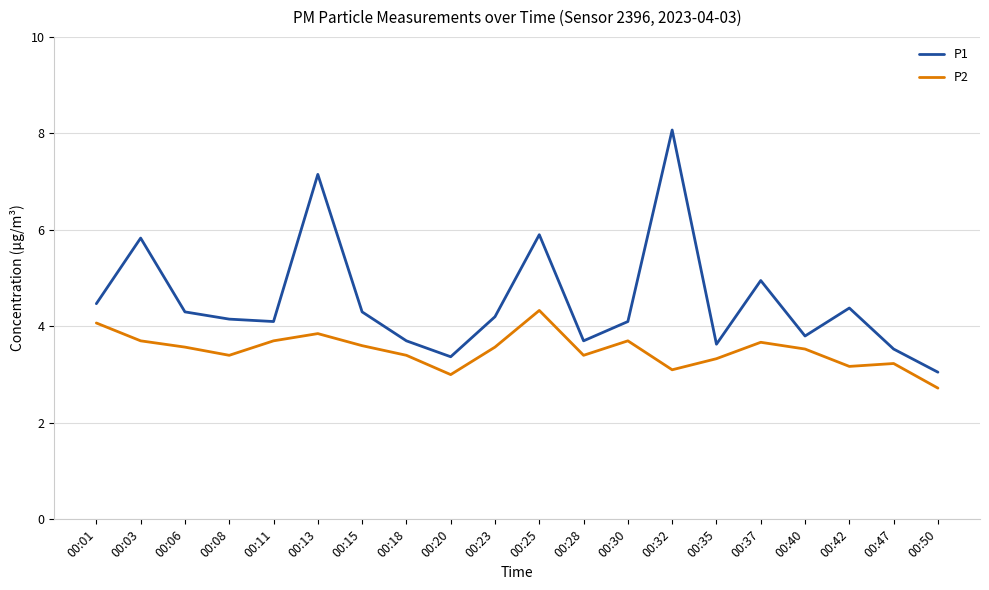

At which label does P2 reach its minimum?

00:50